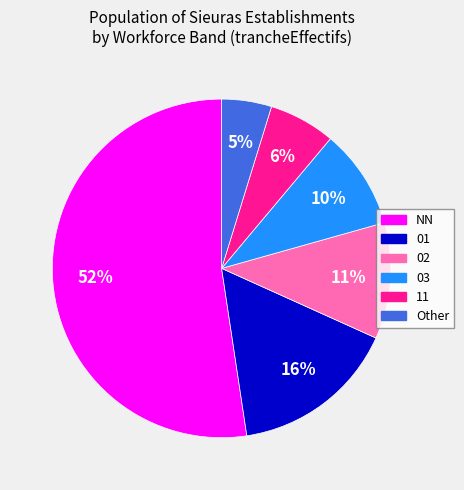

To the nearest percent, what portion does 03 represent?

10%